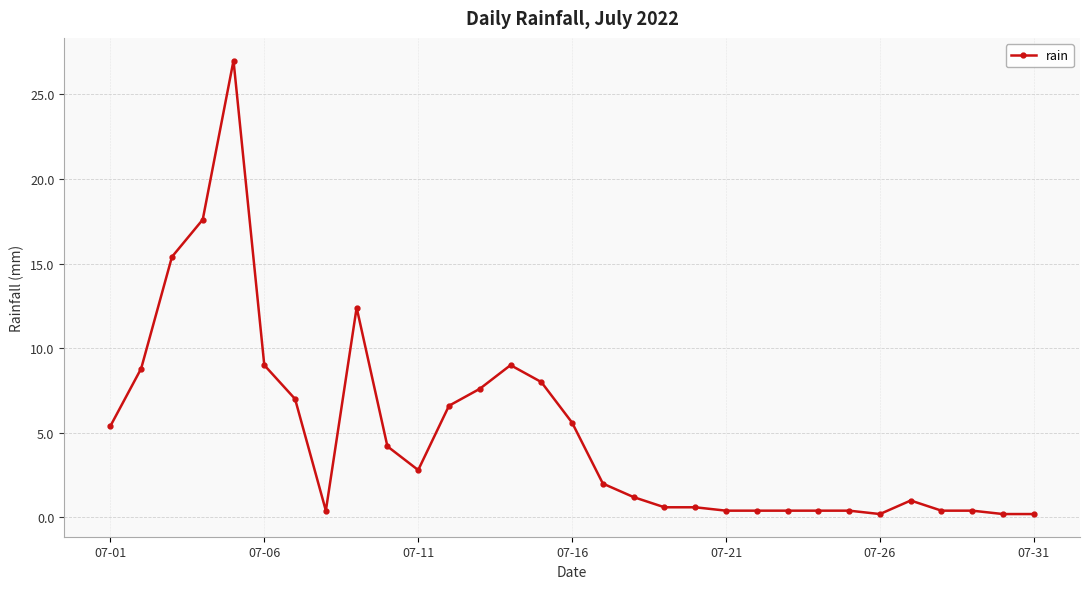

What is the difference between the maximum and second lowest values?

26.8